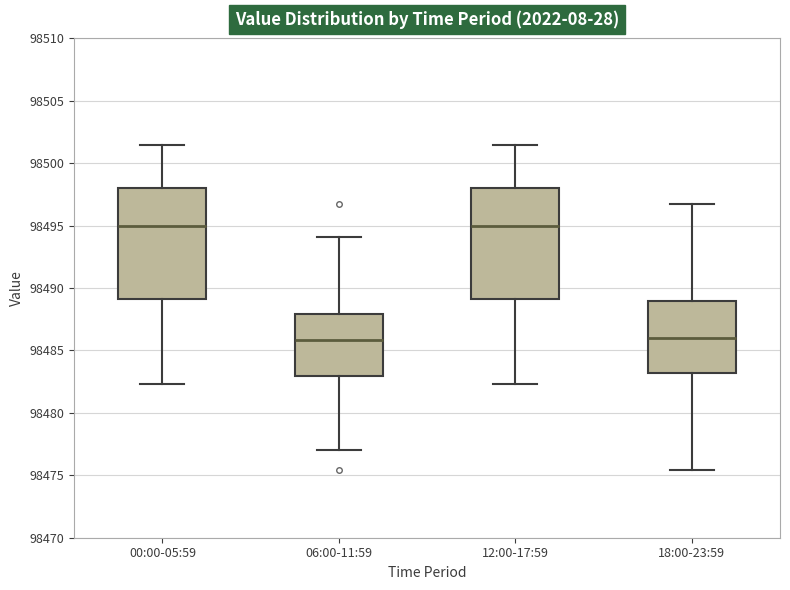

Reading left to right, transcribe this box plot: for each box, give where its median line is, the range the box spans, and where its two whiskers end, as read against the y-axis. The values are not printed on the chart, so give them approximately, as read against the axis.

00:00-05:59: median 98495.0, box 98489.0 to 98498.0, whiskers 98482.5 to 98501.5
06:00-11:59: median 98486.0, box 98483.0 to 98488.0, whiskers 98477.0 to 98494.0
12:00-17:59: median 98495.0, box 98489.0 to 98498.0, whiskers 98482.5 to 98501.5
18:00-23:59: median 98486.0, box 98483.0 to 98489.0, whiskers 98475.5 to 98497.0